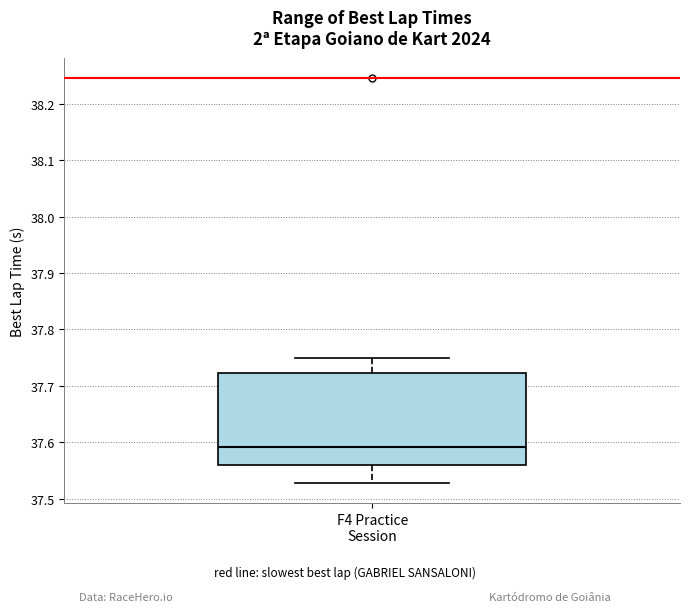

Where is the upper edge of the box for F4 Practice Session on the y-axis? The values are not printed on the chart, so give them approximately, as read against the axis.

37.72